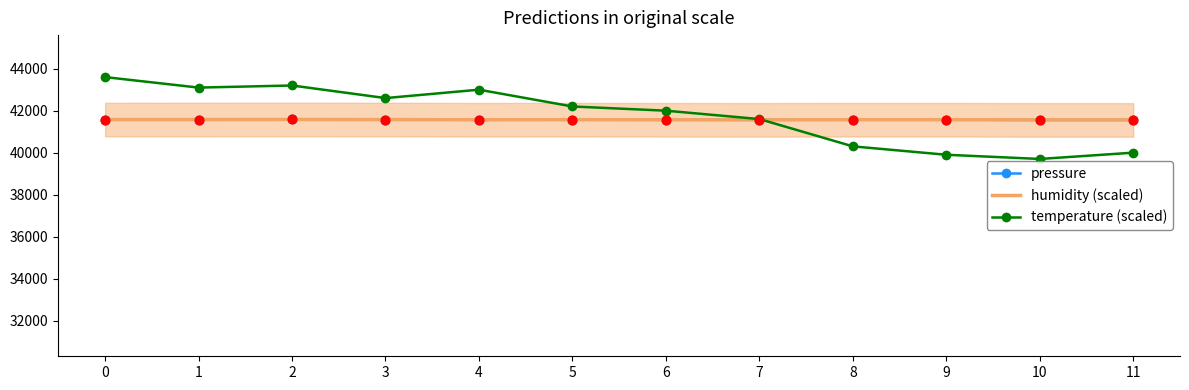

Which series has the widest spread of Y values?

temperature (scaled)